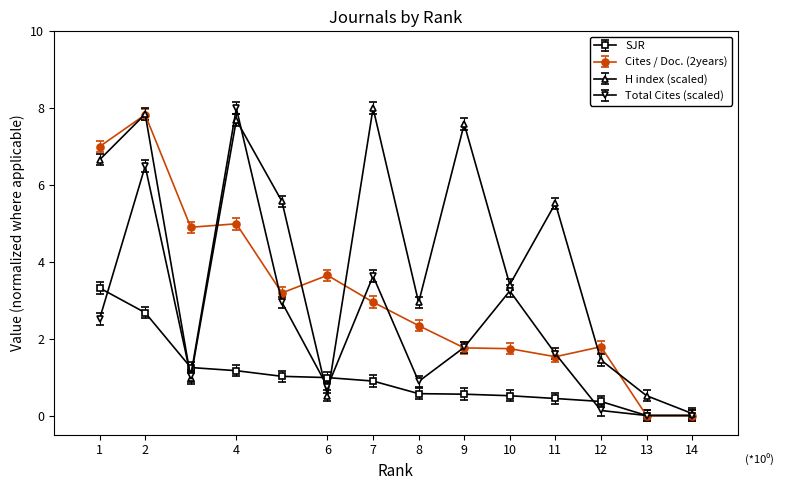

Rank the series at 12 from lowest to highest value.

Total Cites (scaled), SJR, H index (scaled), Cites / Doc. (2years)